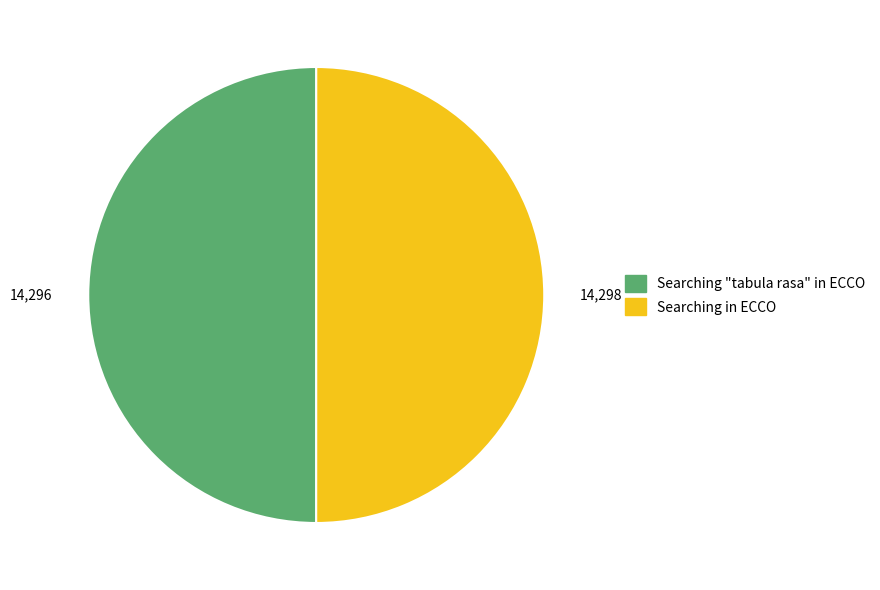

How many segments does this pie chart have?

2